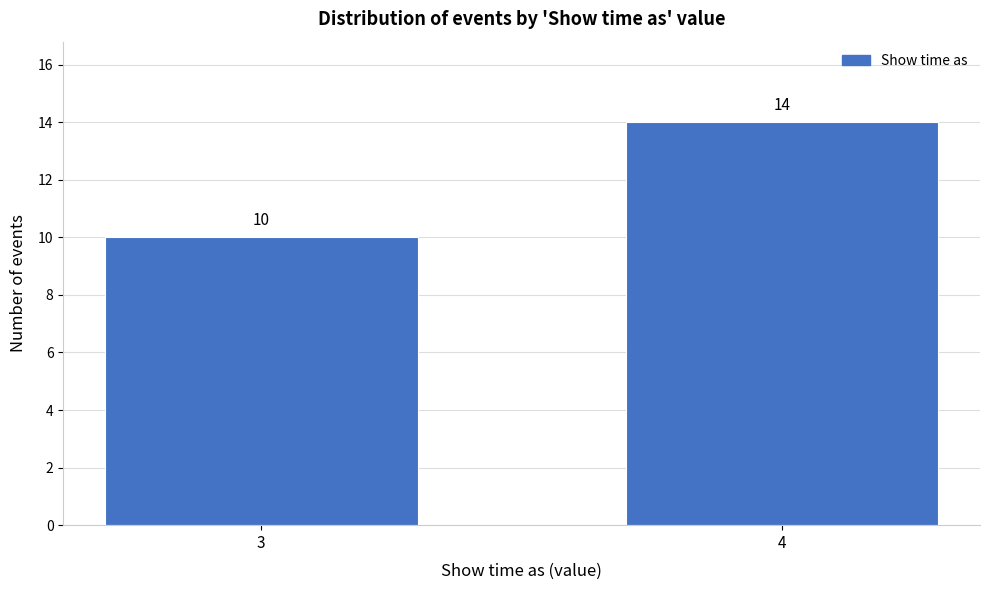

Reading left to right, transcribe all the data shown in this chart.

3=10	4=14